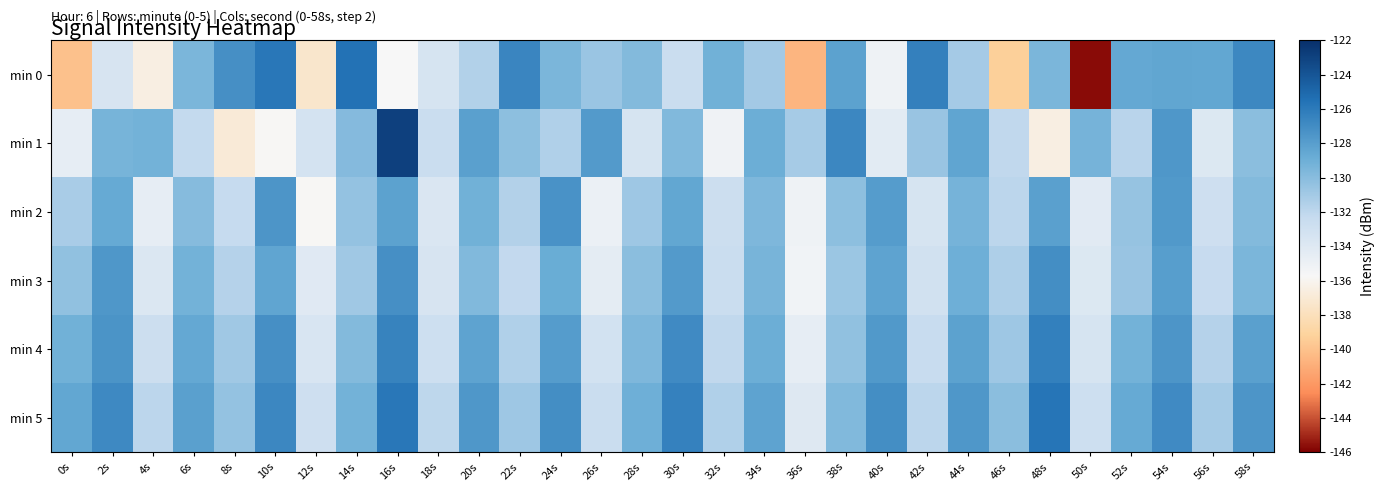

Between 36s and 56s, which series saw the biggest shift?

min 0